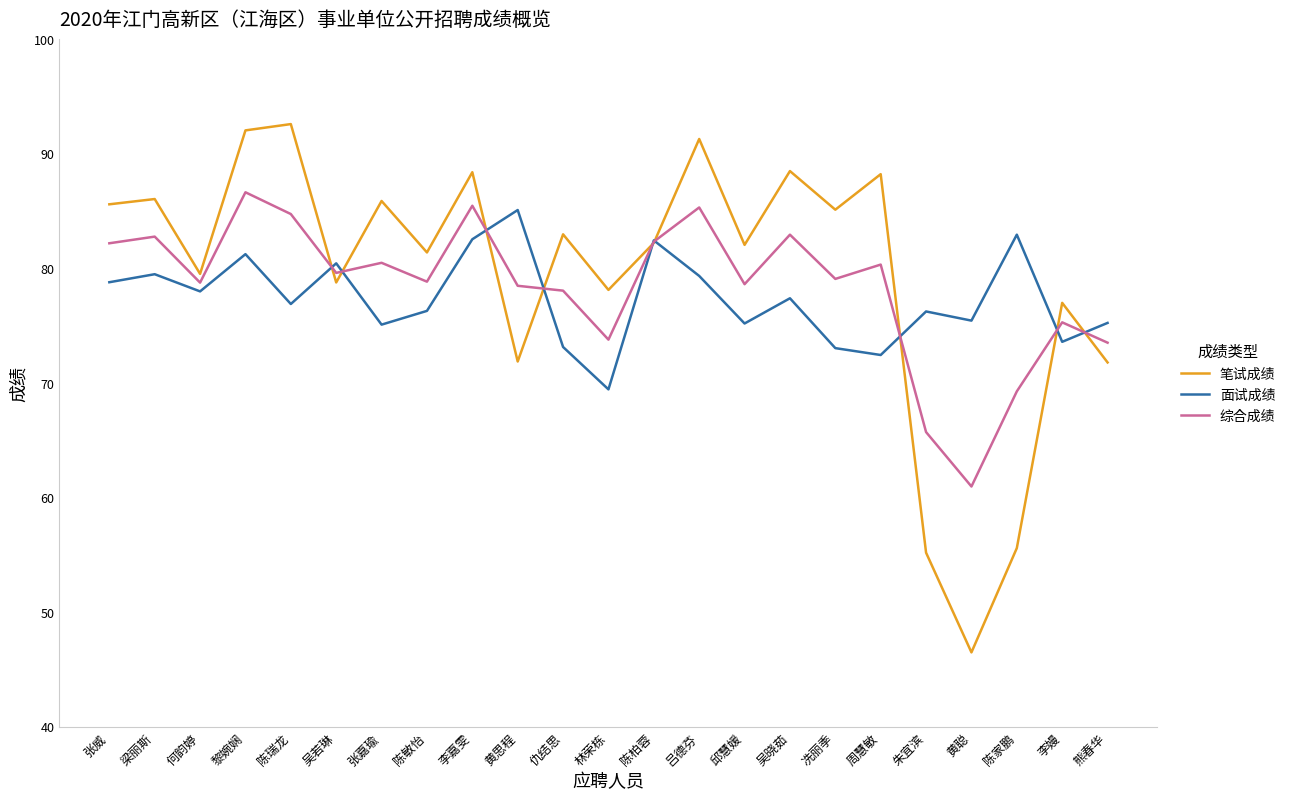

Which category has the lowest value across all series?

黄聪